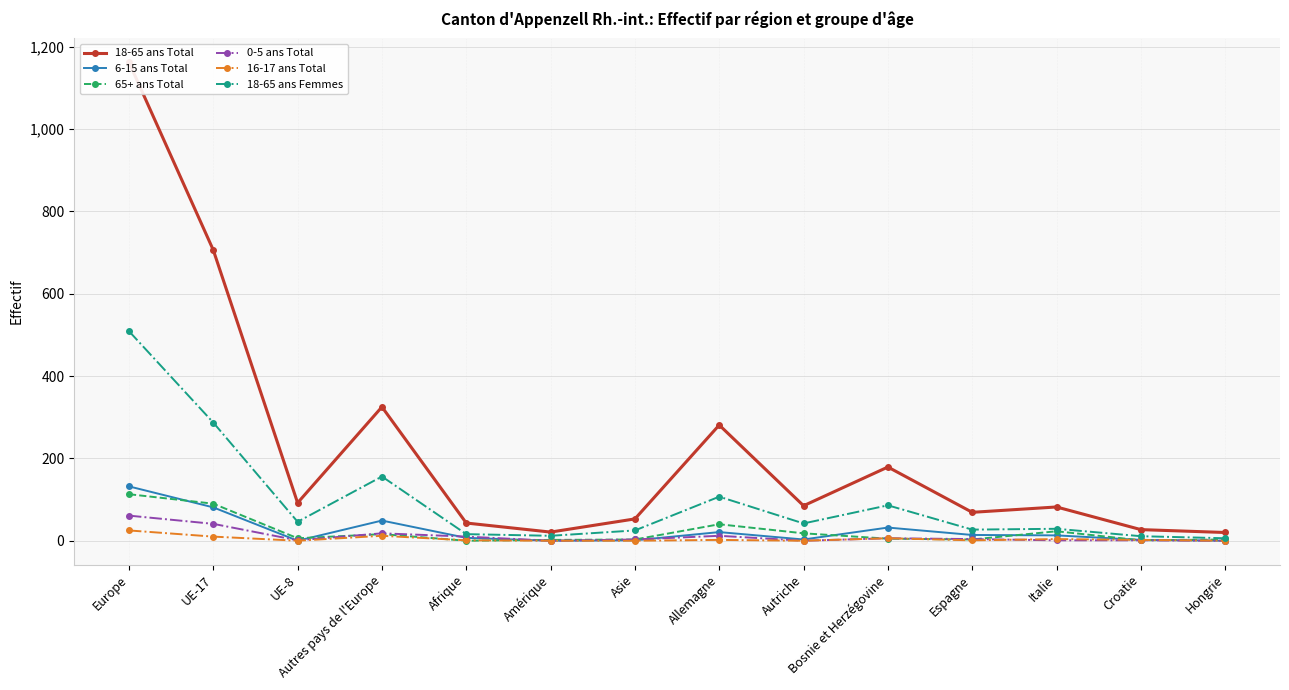

How many lines are shown in the chart?

6